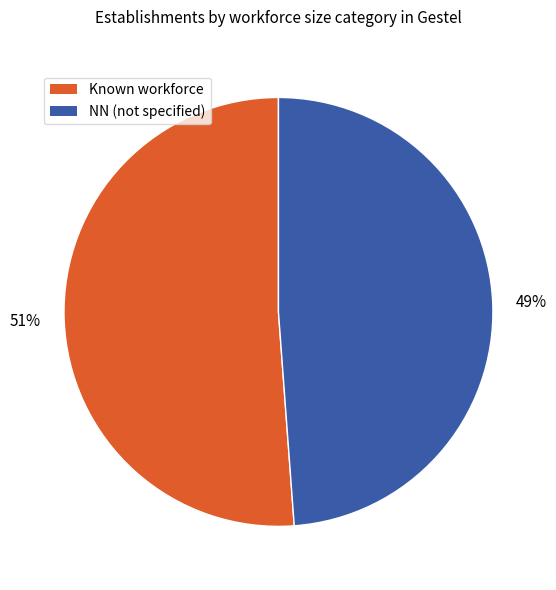

Count the number of slices in the pie.

2